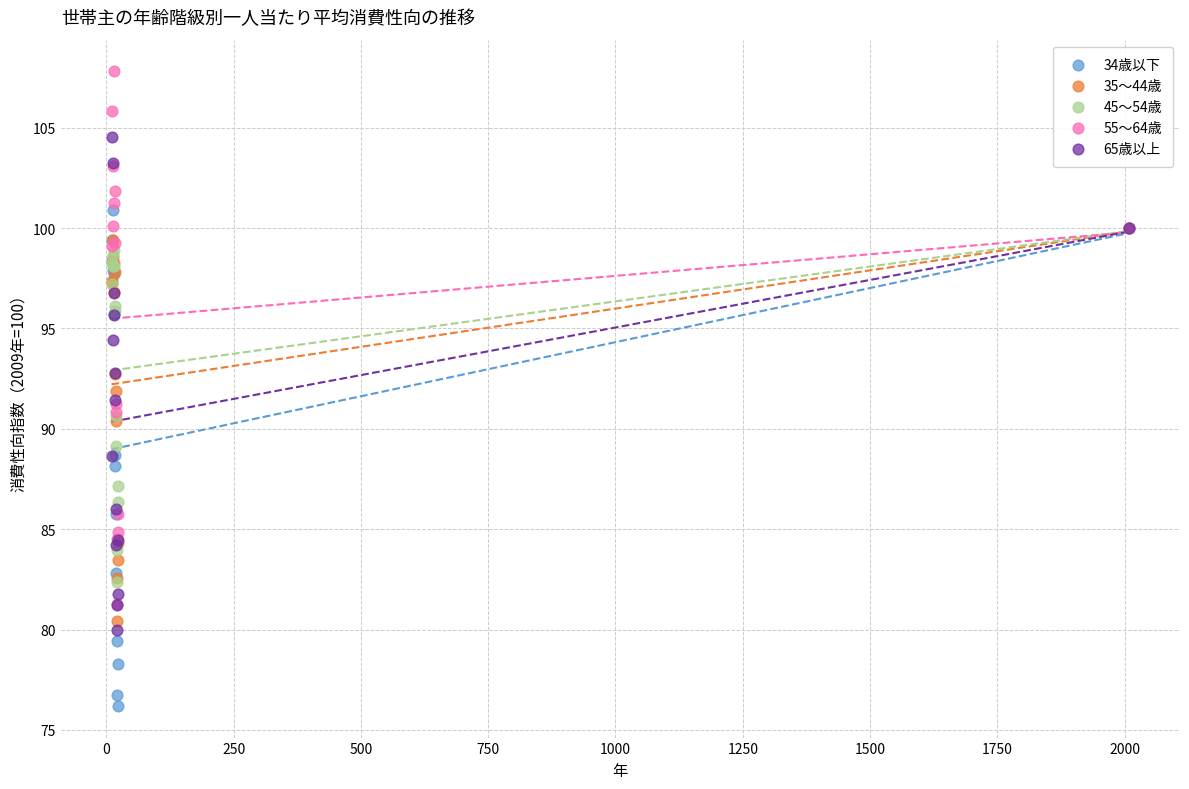

In the 55～64歳 series, what Y value is closest to 94?

91.2